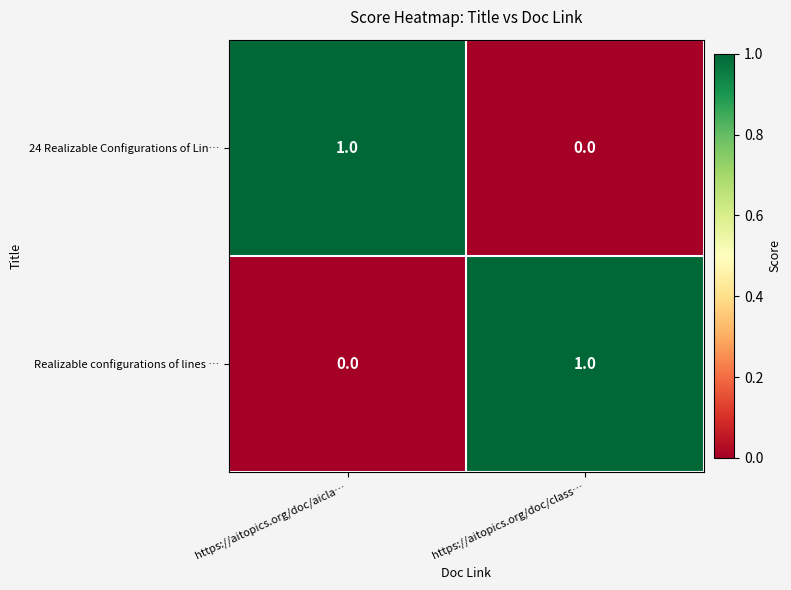

At which label does Realizable configurations of lines … reach its peak?

https://aitopics.org/doc/class…